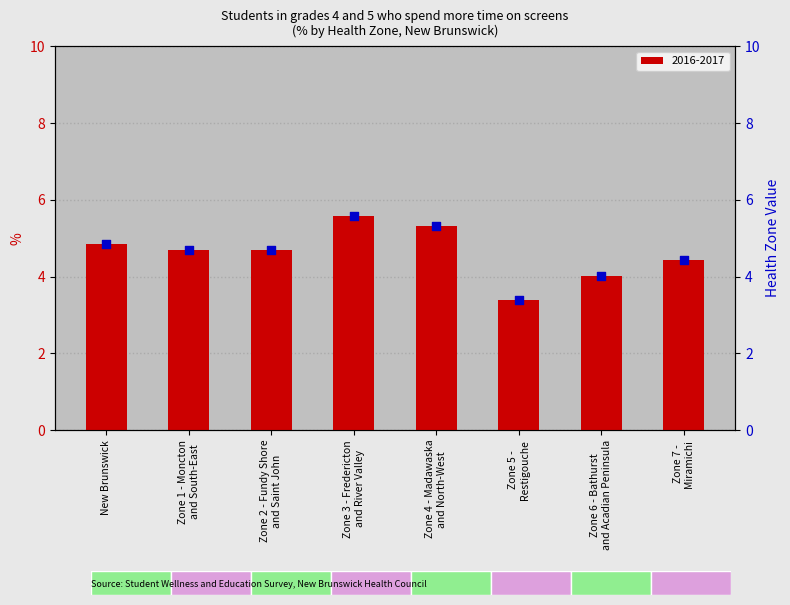

What is the ratio of the value at Zone 4 - Madawaska
and North-West to the value at Zone 3 - Fredericton
and River Valley?

1.0